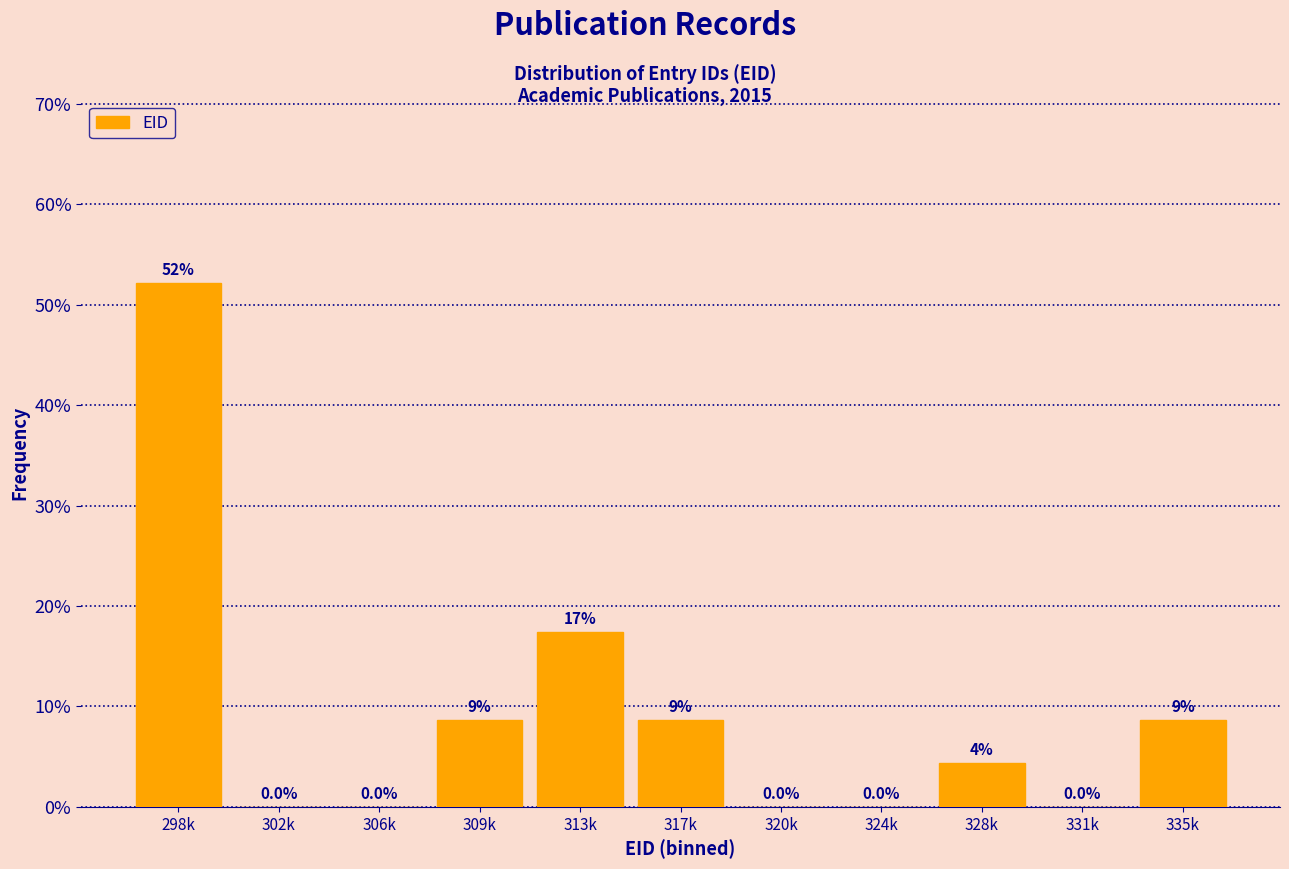

At which label does the data first exceed 4?

298k